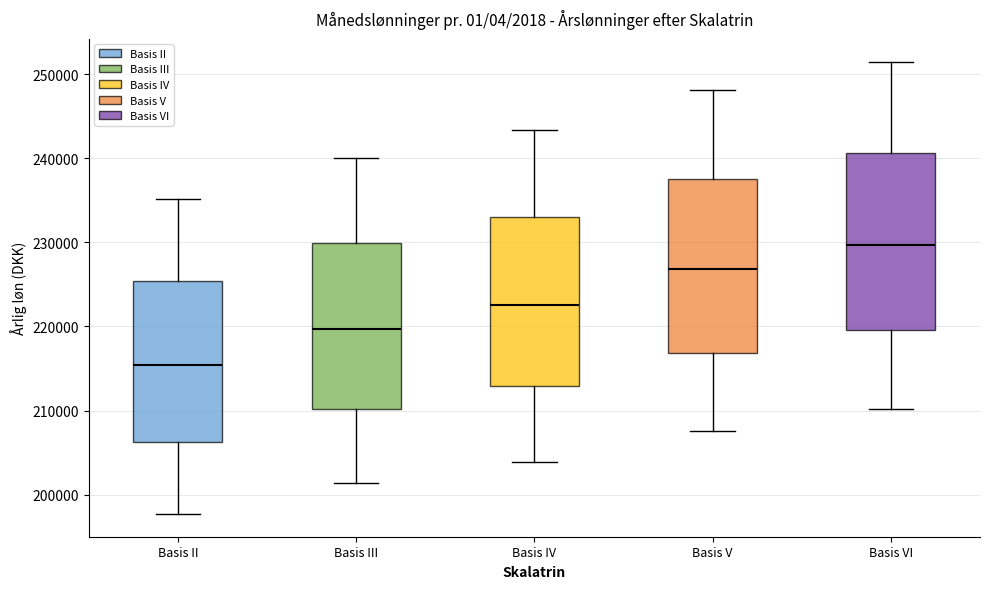

Where is the upper edge of the box for Basis III on the y-axis? The values are not printed on the chart, so give them approximately, as read against the axis.

230000